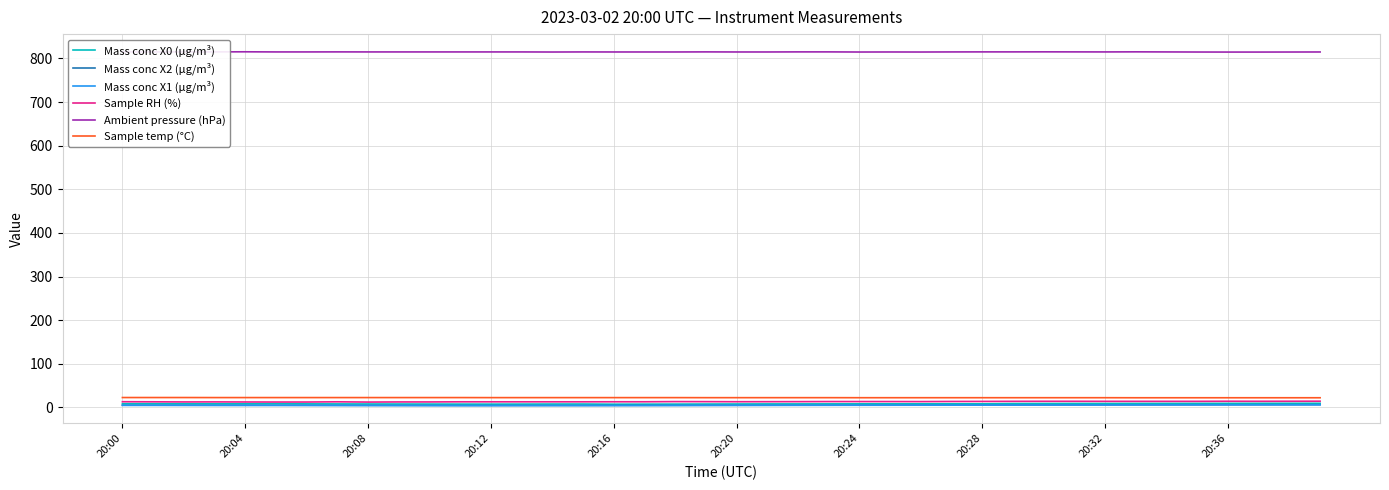

What is the highest value of the Ambient pressure (hPa) series?

815.2